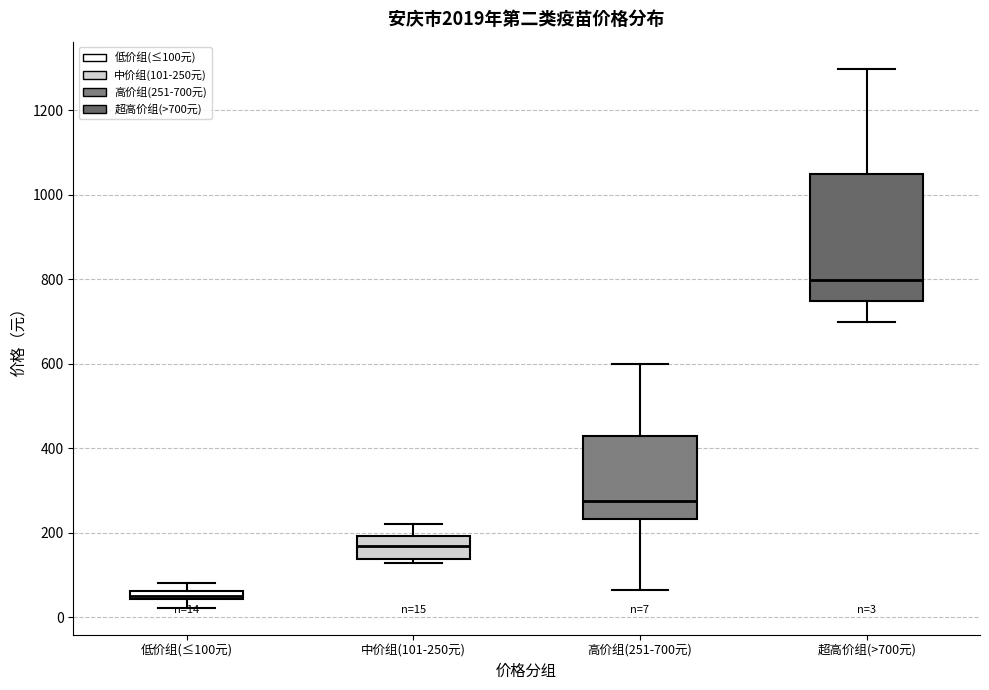

Which box's median line is the lowest?

低价组(≤100元)